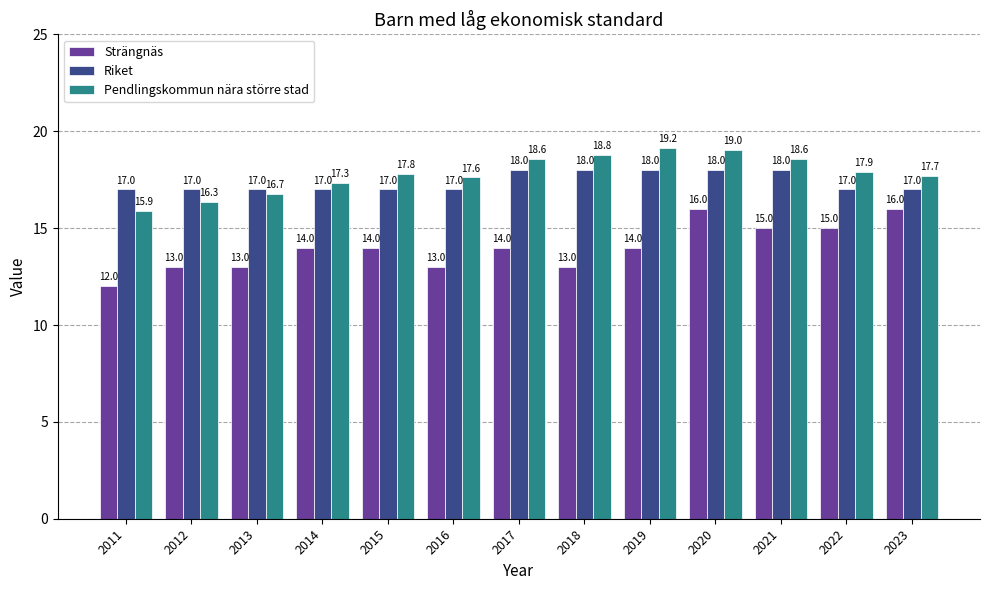

Count the number of categories in the chart.

13